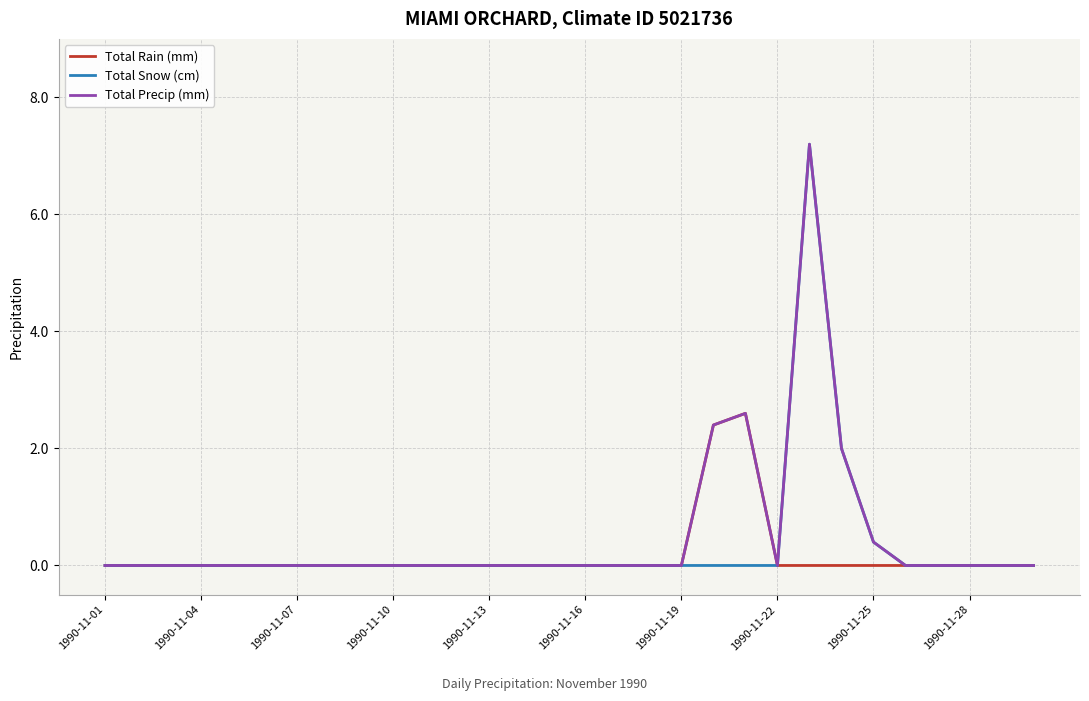

What are all the series names shown in the legend?

Total Rain (mm), Total Snow (cm), Total Precip (mm)